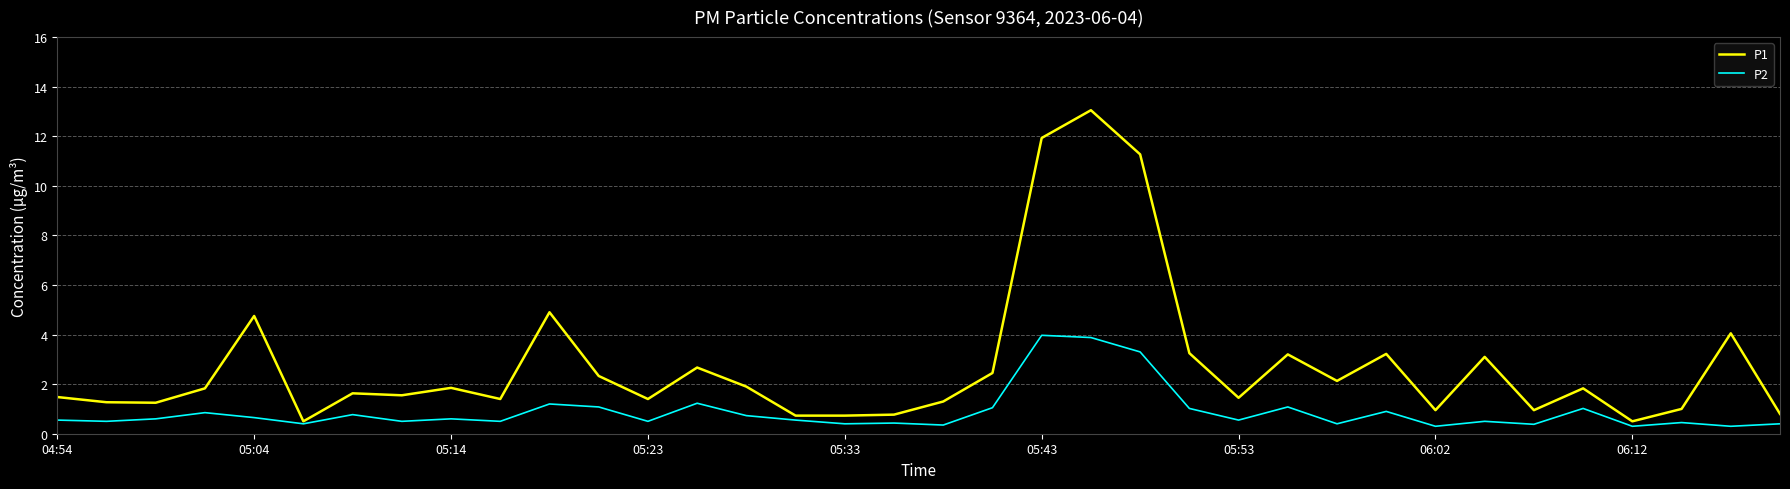

Rank the series by their average value, from highest to lowest.

P1, P2